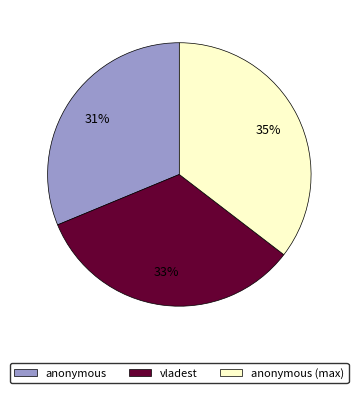

How many slices are in this pie chart?

3